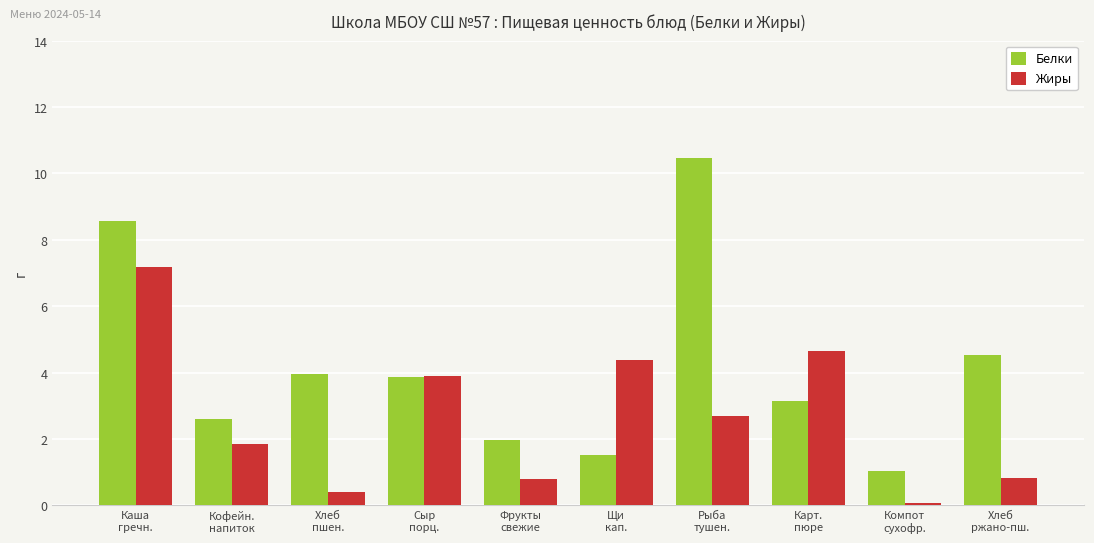

Rank the series by their maximum value, from highest to lowest.

Белки, Жиры